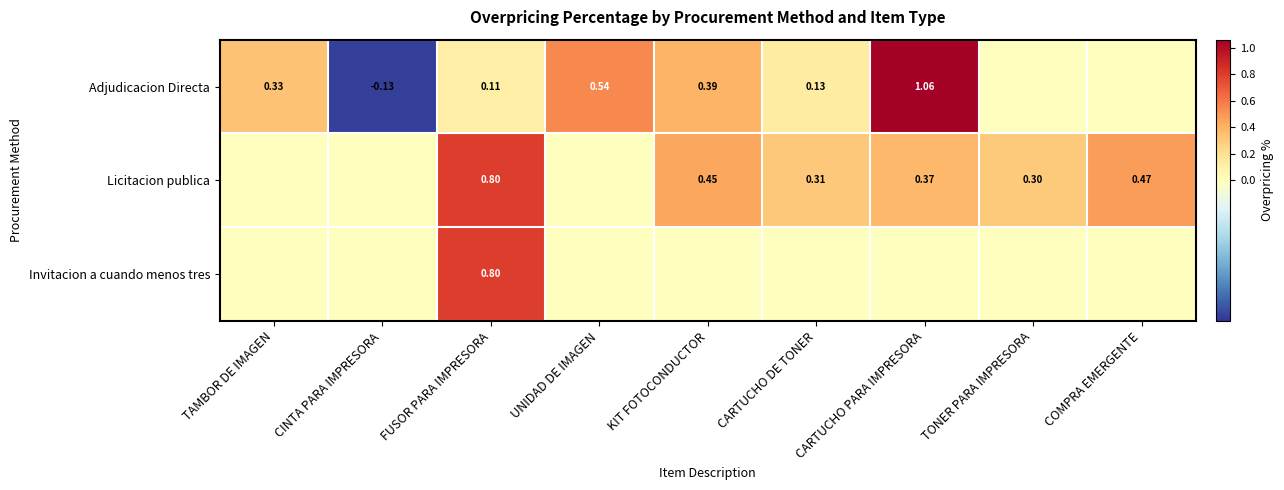

What is the total value across all series at TONER PARA IMPRESORA?

0.3